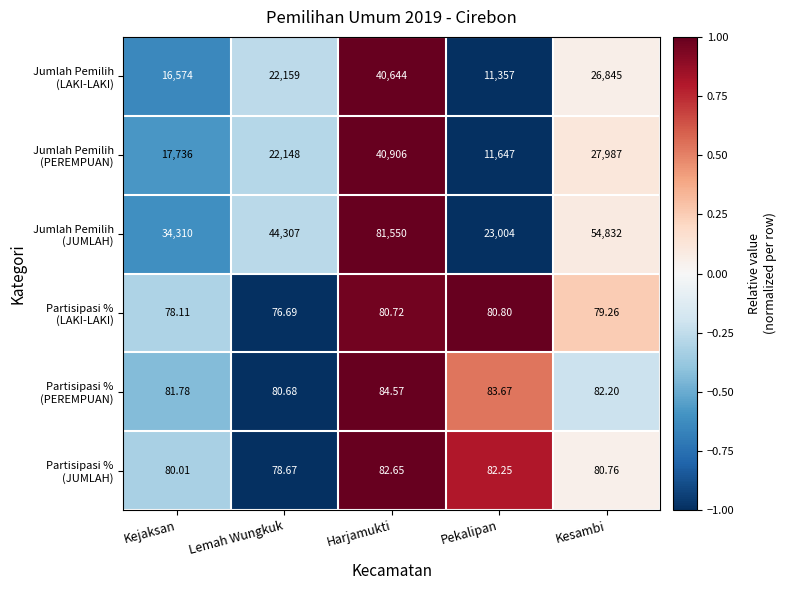

At which category does the chart reach its peak across all series?

Harjamukti